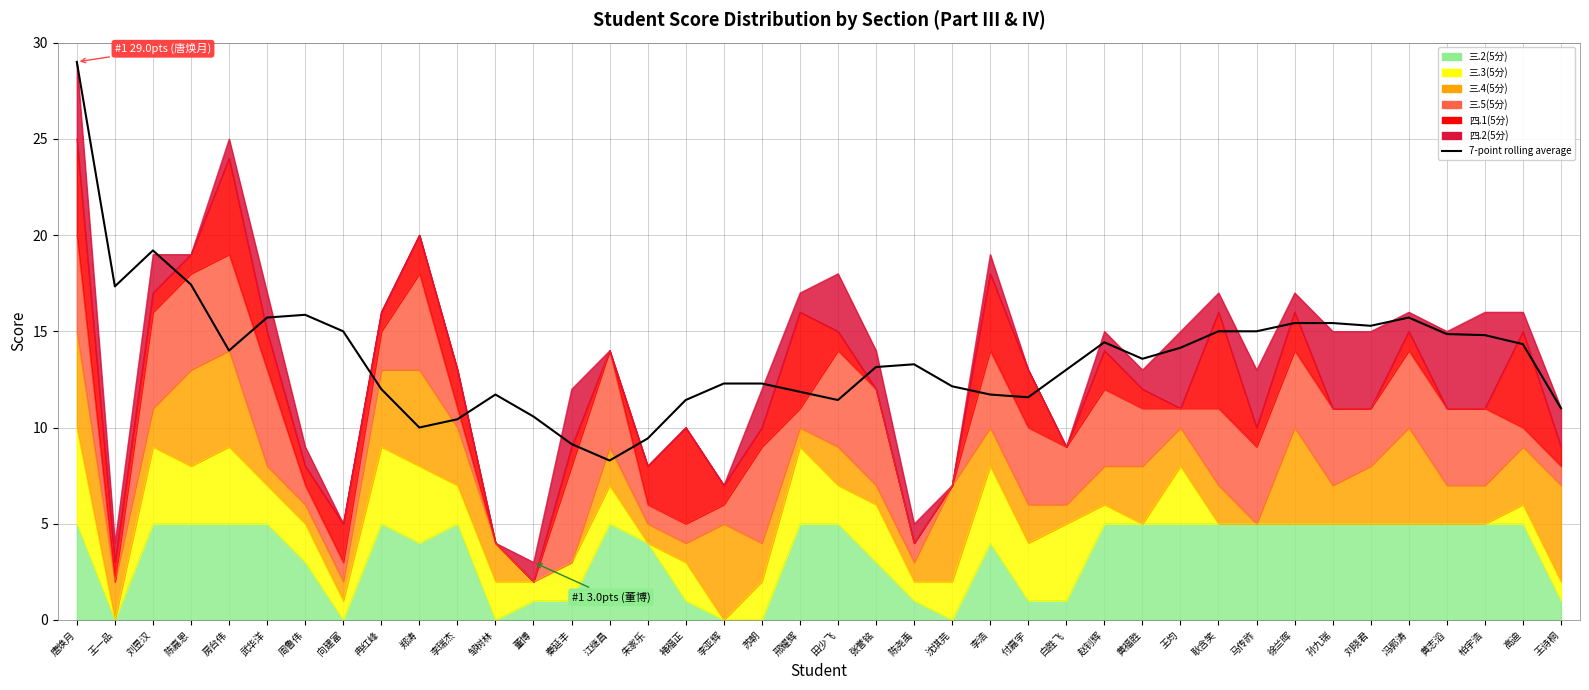

How many categories are shown in the chart?

40